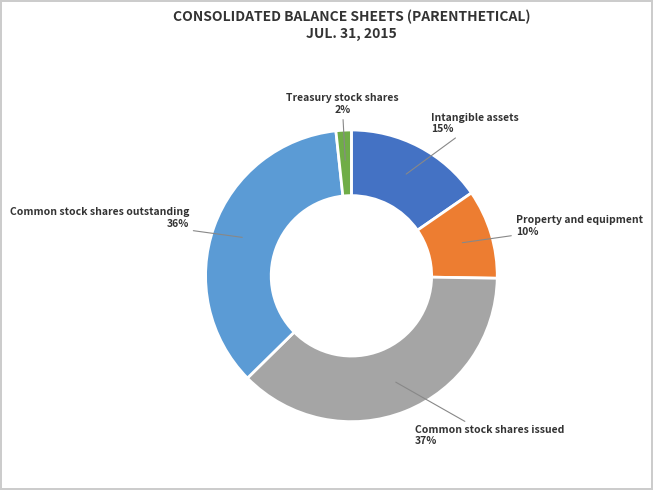

Is there a majority slice in this chart?

No